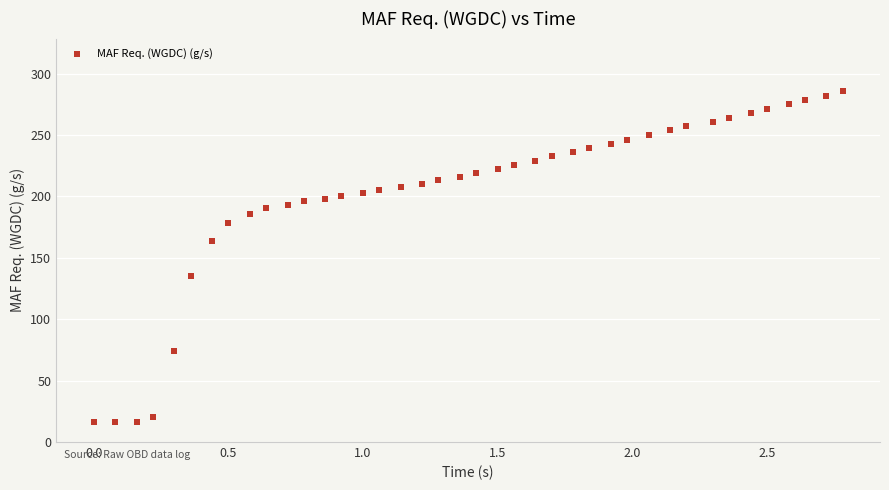

What is the range of X values (max minus min)?

2.8